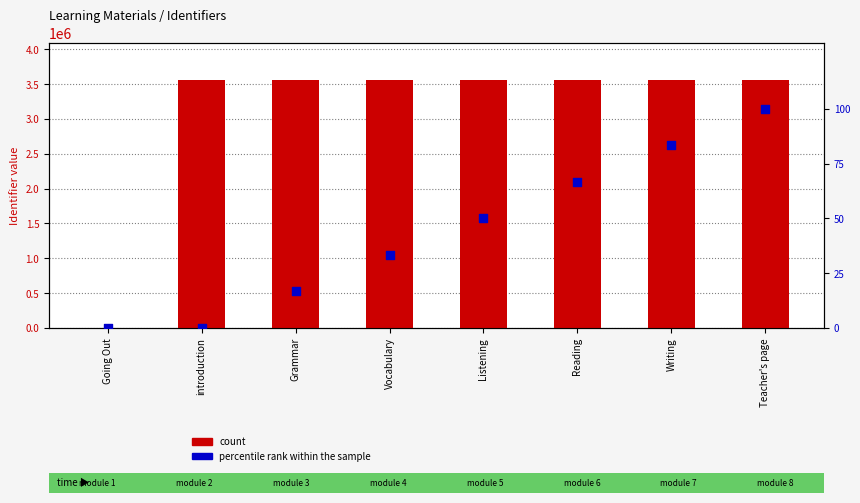

Which series has the largest total across all categories?

count